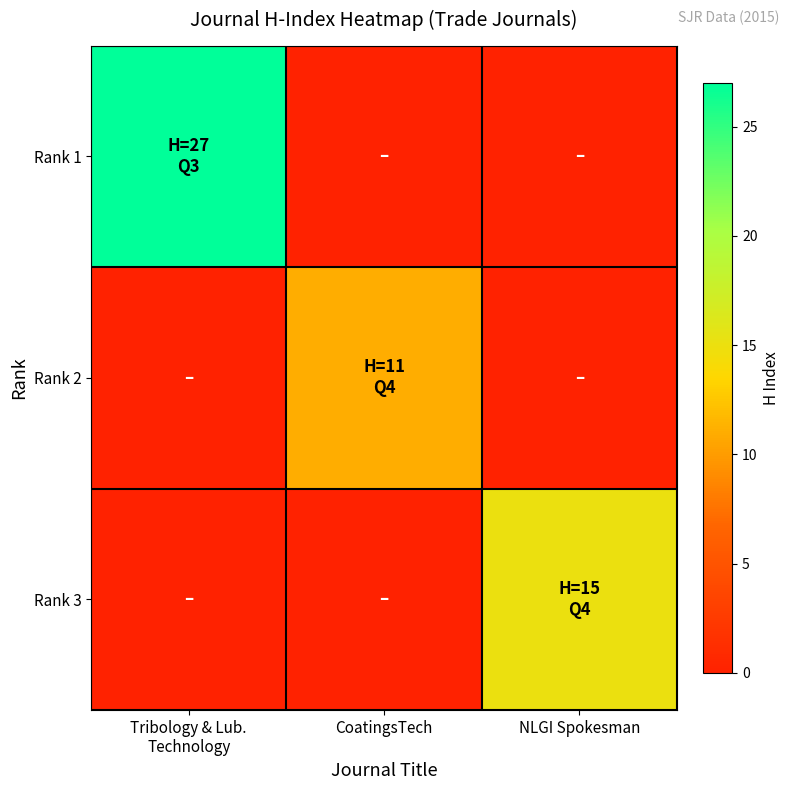

Reading right to left, extract all data points from this chart.

Rank 1: NLGI Spokesman=0	CoatingsTech=0	Tribology & Lub.
Technology=27
Rank 2: NLGI Spokesman=0	CoatingsTech=11	Tribology & Lub.
Technology=0
Rank 3: NLGI Spokesman=15	CoatingsTech=0	Tribology & Lub.
Technology=0